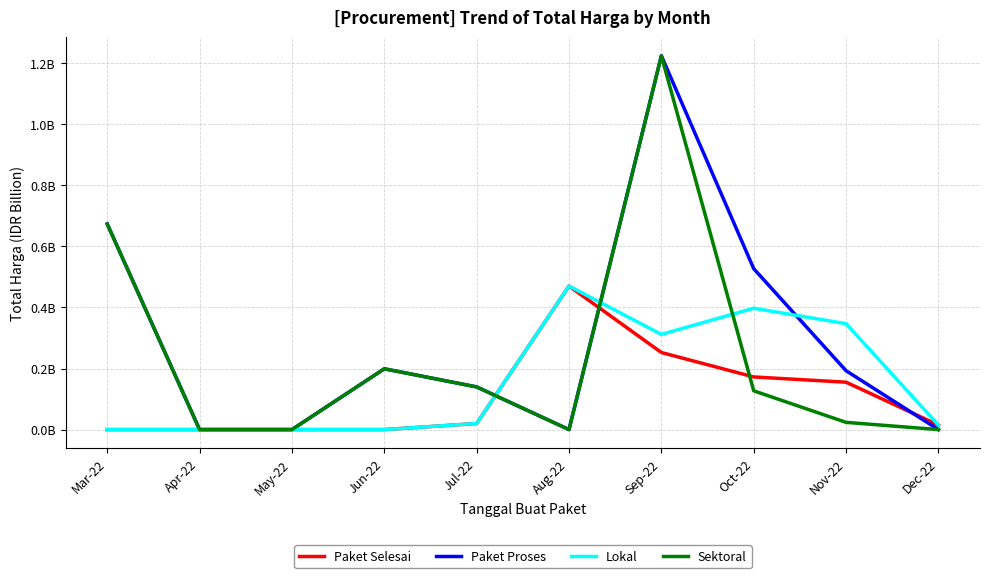

Reading left to right, transcribe all the data shown in this chart.

Paket Selesai: 0.0	0.0	0.0	0.0	0.0	0.5	0.3	0.2	0.2	0.0
Paket Proses: 0.7	0.0	0.0	0.2	0.1	0.0	1.2	0.5	0.2	0.0
Lokal: 0.0	0.0	0.0	0.0	0.0	0.5	0.3	0.4	0.3	0.0
Sektoral: 0.7	0.0	0.0	0.2	0.1	0.0	1.2	0.1	0.0	0.0